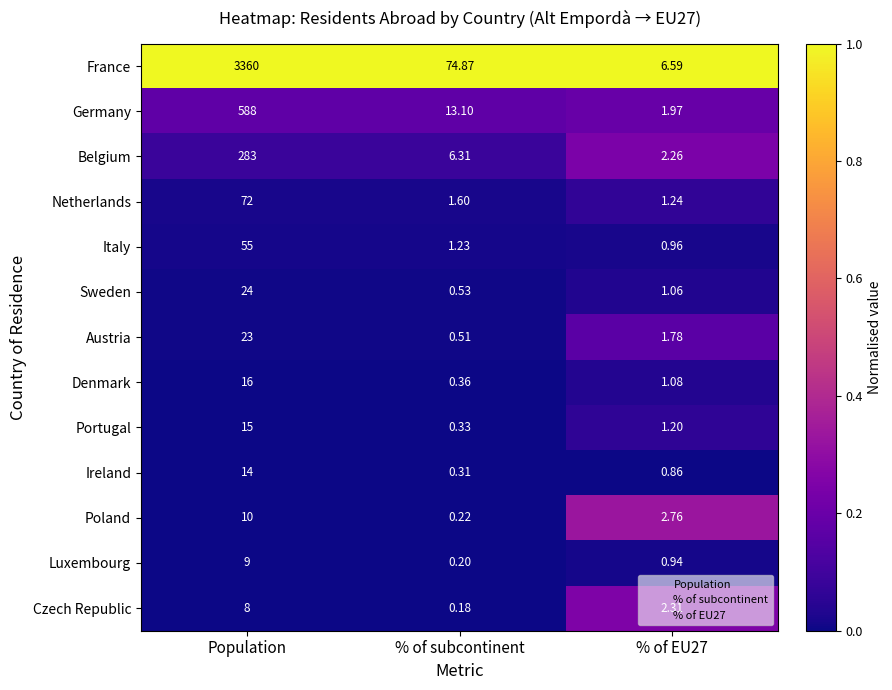

Which series changed the most between % of subcontinent and % of EU27?

France